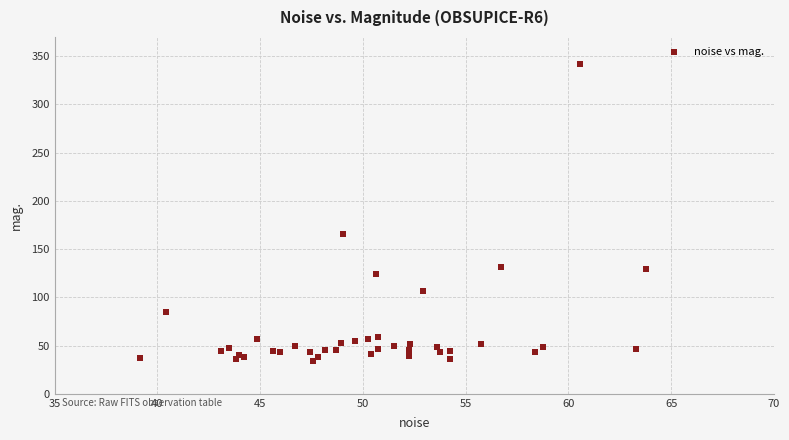

What Y value in the scatter plot is closest to 187?

165.8